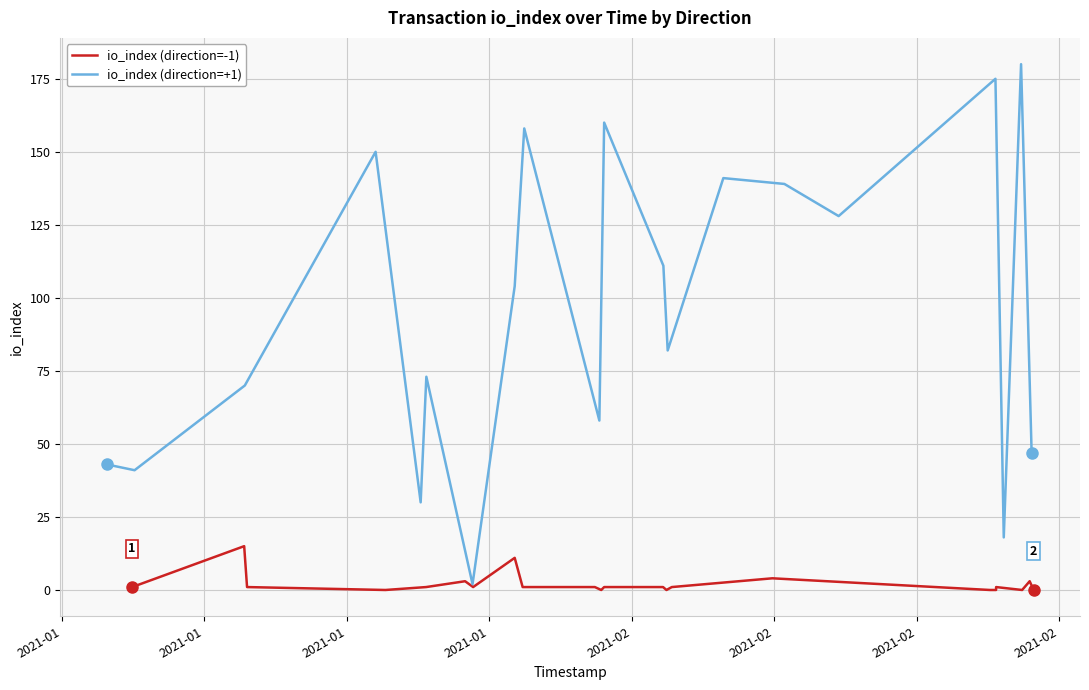

What is the average value of the io_index (direction=+1) series?

102